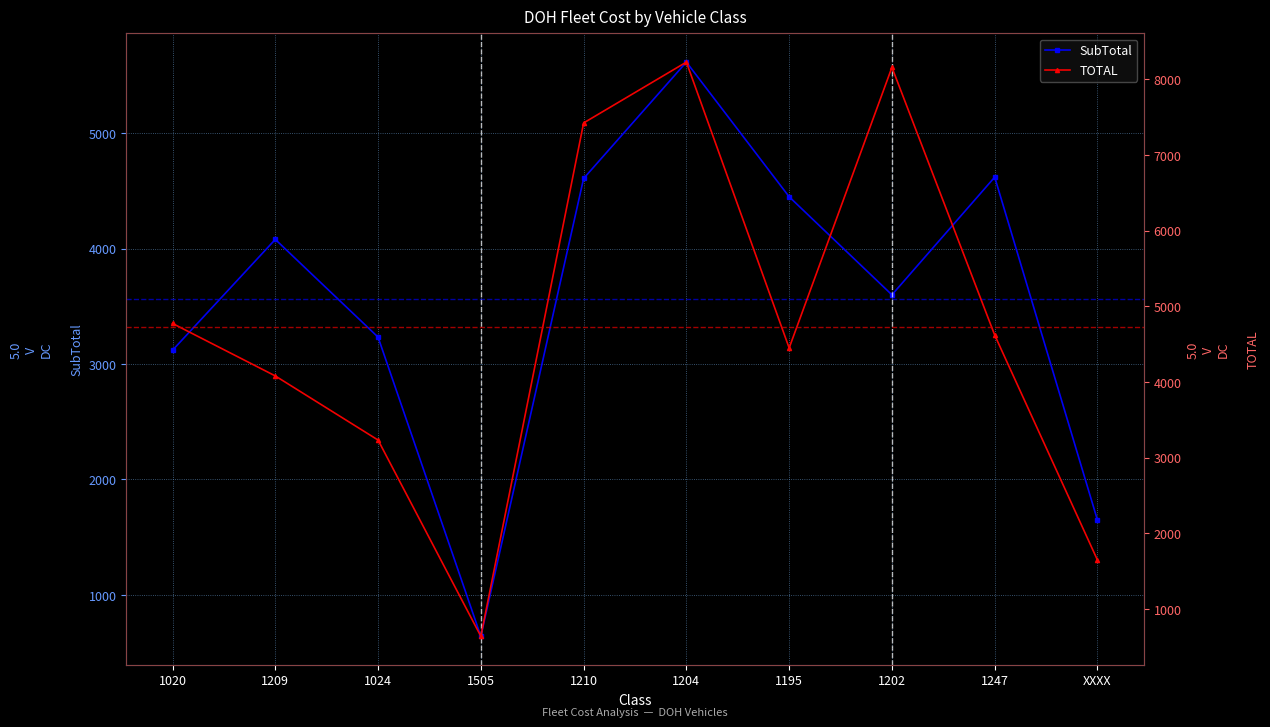

What is the greatest value displayed?

8226.0